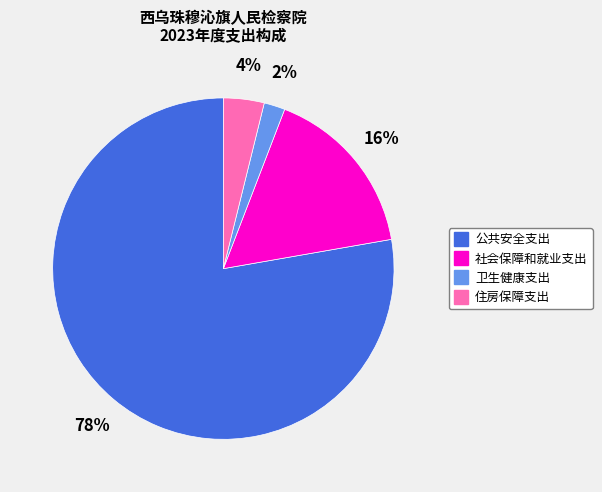

Is there a majority slice in this chart?

Yes